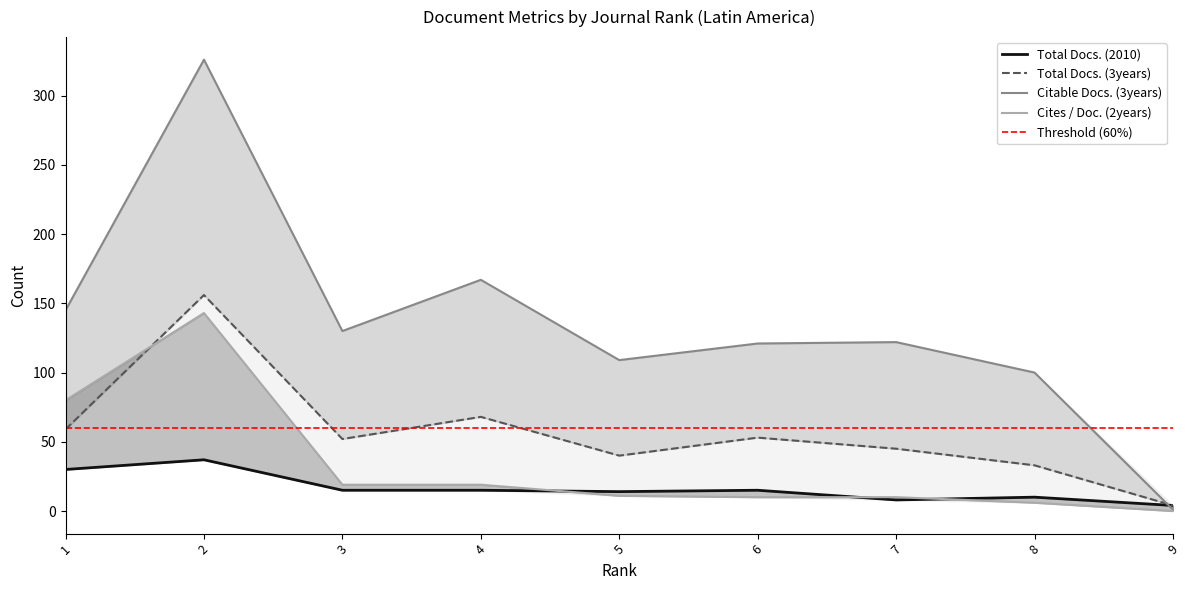

What is the difference between the maximum and minimum values in the Total Docs. (3years) series?

152